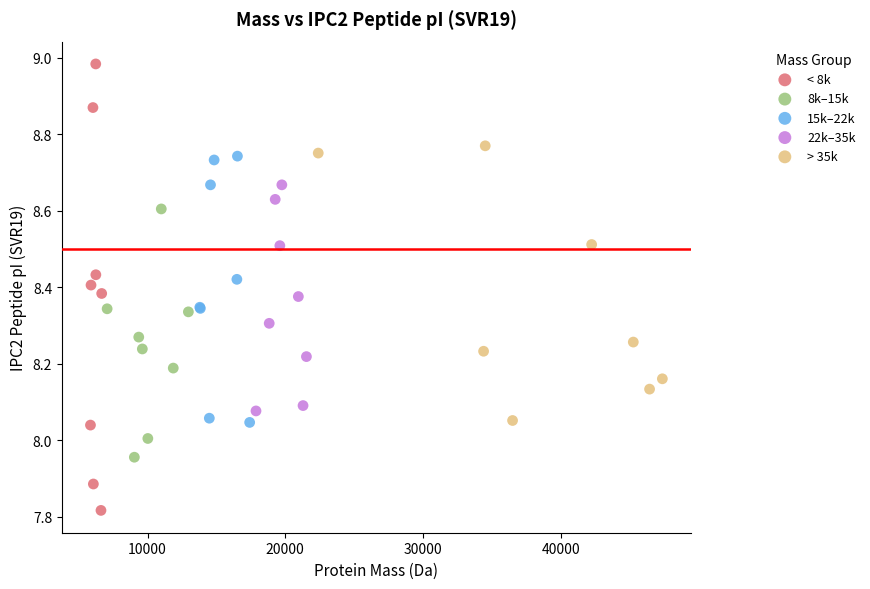

Which series contains the lowest Y value?

< 8k